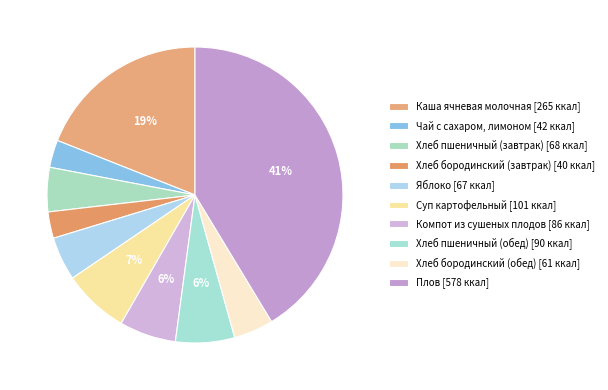

Rank the categories by value from highest to lowest.

Плов, Каша ячневая молочная, Суп картофельный, Хлеб пшеничный (обед), Компот из сушеных плодов, Хлеб пшеничный (завтрак), Яблоко, Хлеб бородинский (обед), Чай с сахаром, лимоном, Хлеб бородинский (завтрак)